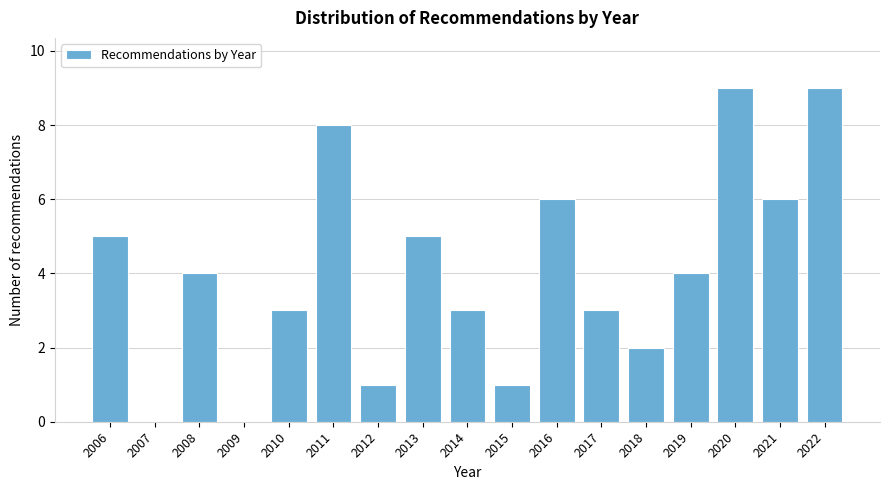

Reading left to right, list all the values displayed in this chart.

2006=5	2007=0	2008=4	2009=0	2010=3	2011=8	2012=1	2013=5	2014=3	2015=1	2016=6	2017=3	2018=2	2019=4	2020=9	2021=6	2022=9